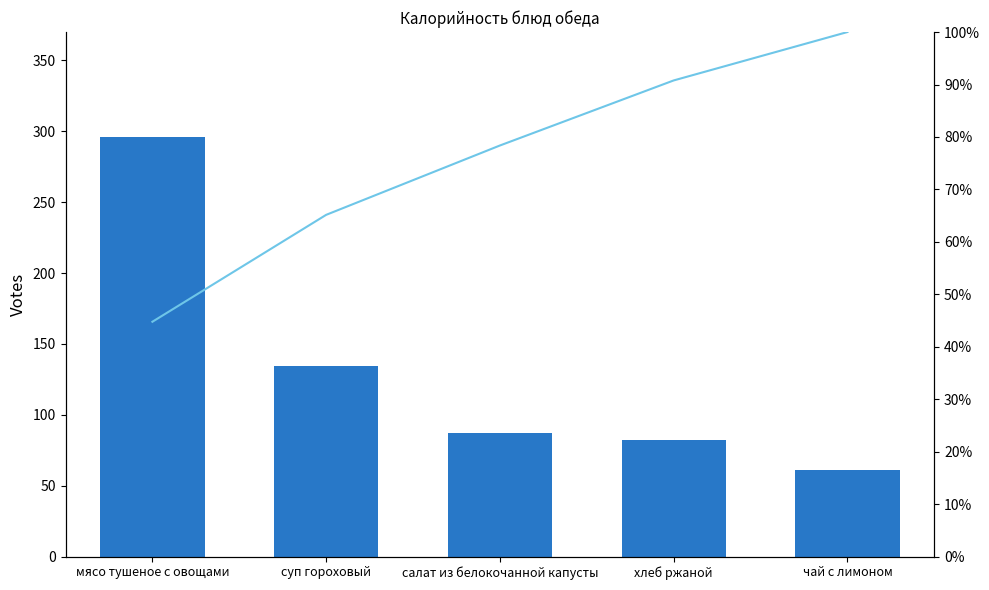

Reading left to right, list all the values displayed in this chart.

Калорийность: мясо тушеное с овощами=296.0	суп гороховый=134.8	салат из белокочанной капусты=87.4	хлеб ржаной=82.0	чай с лимоном=61.0
Cumulative %: мясо тушеное с овощами=44.8	суп гороховый=65.2	салат из белокочанной капусты=78.4	хлеб ржаной=90.8	чай с лимоном=100.0